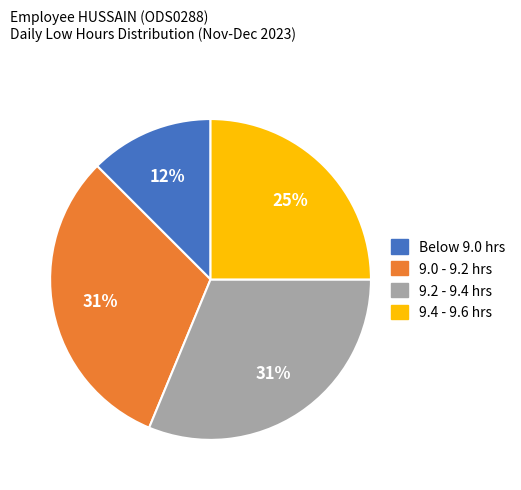

To the nearest percent, what is the average slice percentage?

25%